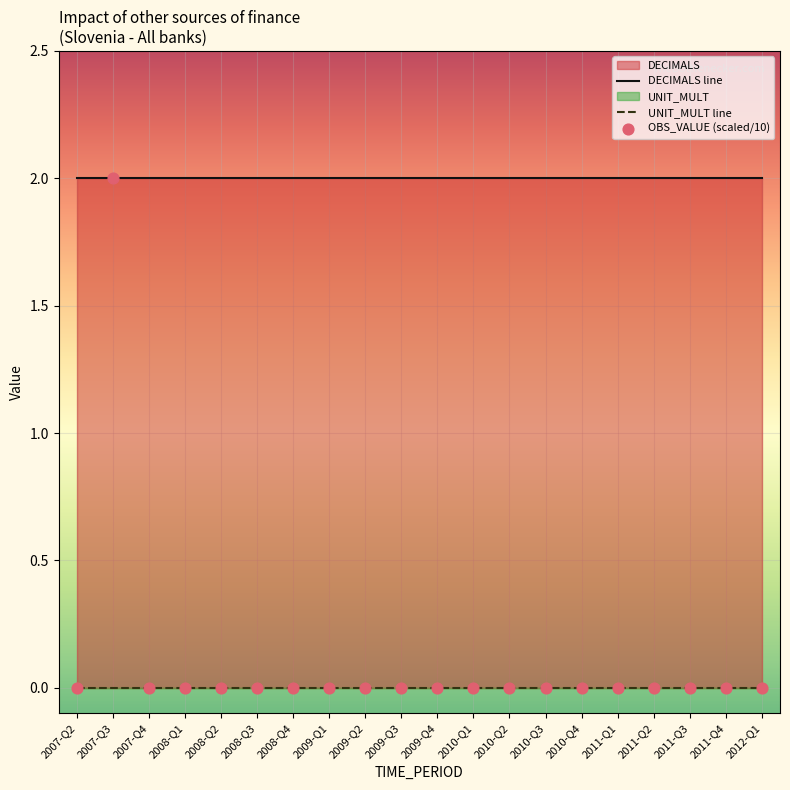

Which series has the largest total across all categories?

DECIMALS line